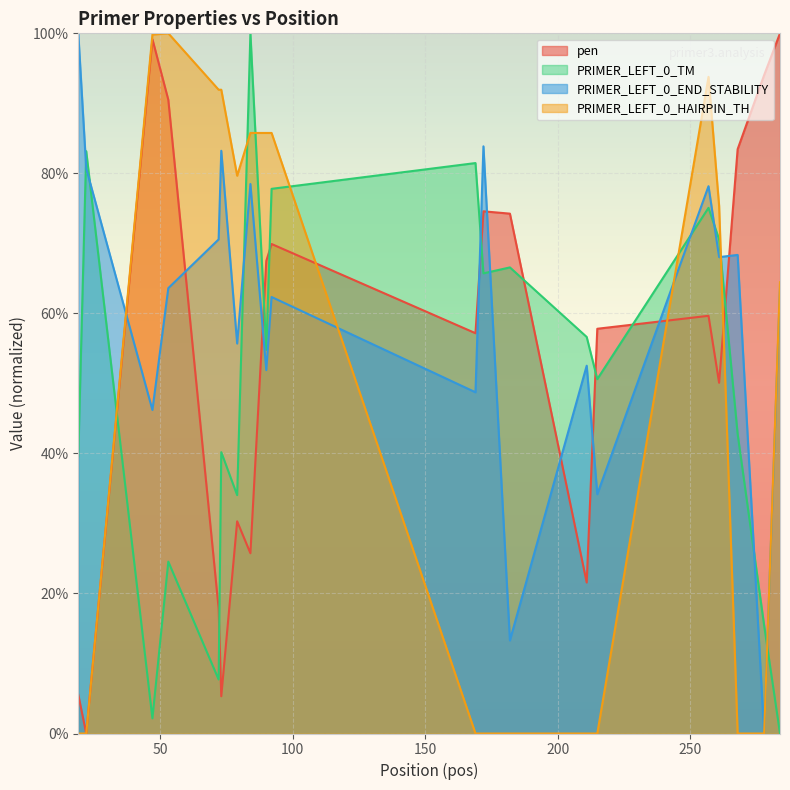

The PRIMER_LEFT_0_HAIRPIN_TH series shows 91.9 at 73. True or false?

True